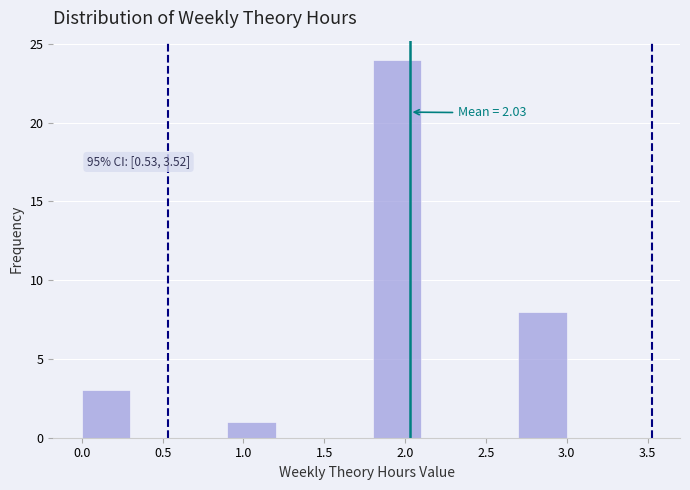

Which range on the x-axis has the tallest bar?

1.8 to 2.1